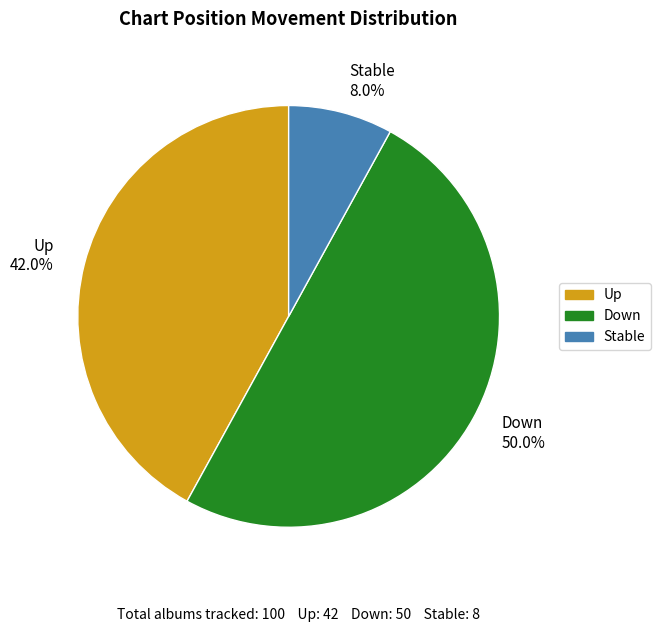

Approximately how many times larger is the value at Down compared to Up?

1.2